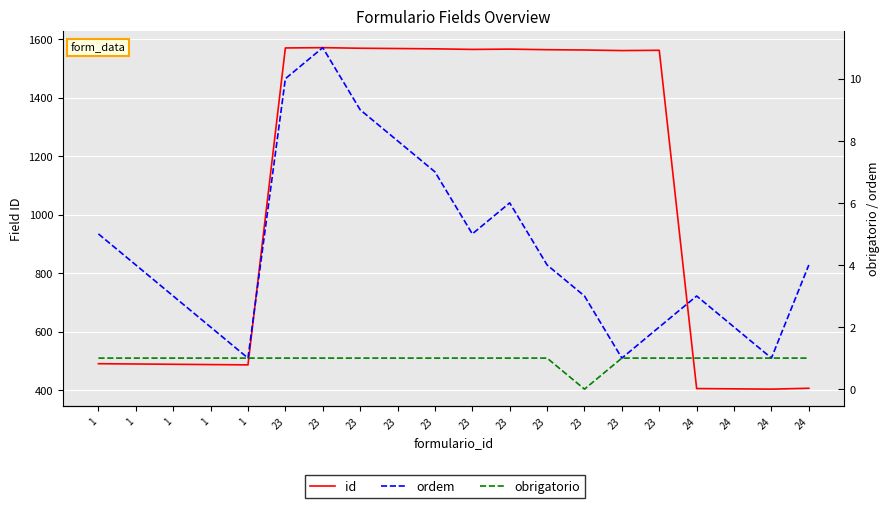

Where is ordem nearest to the value 6?

23